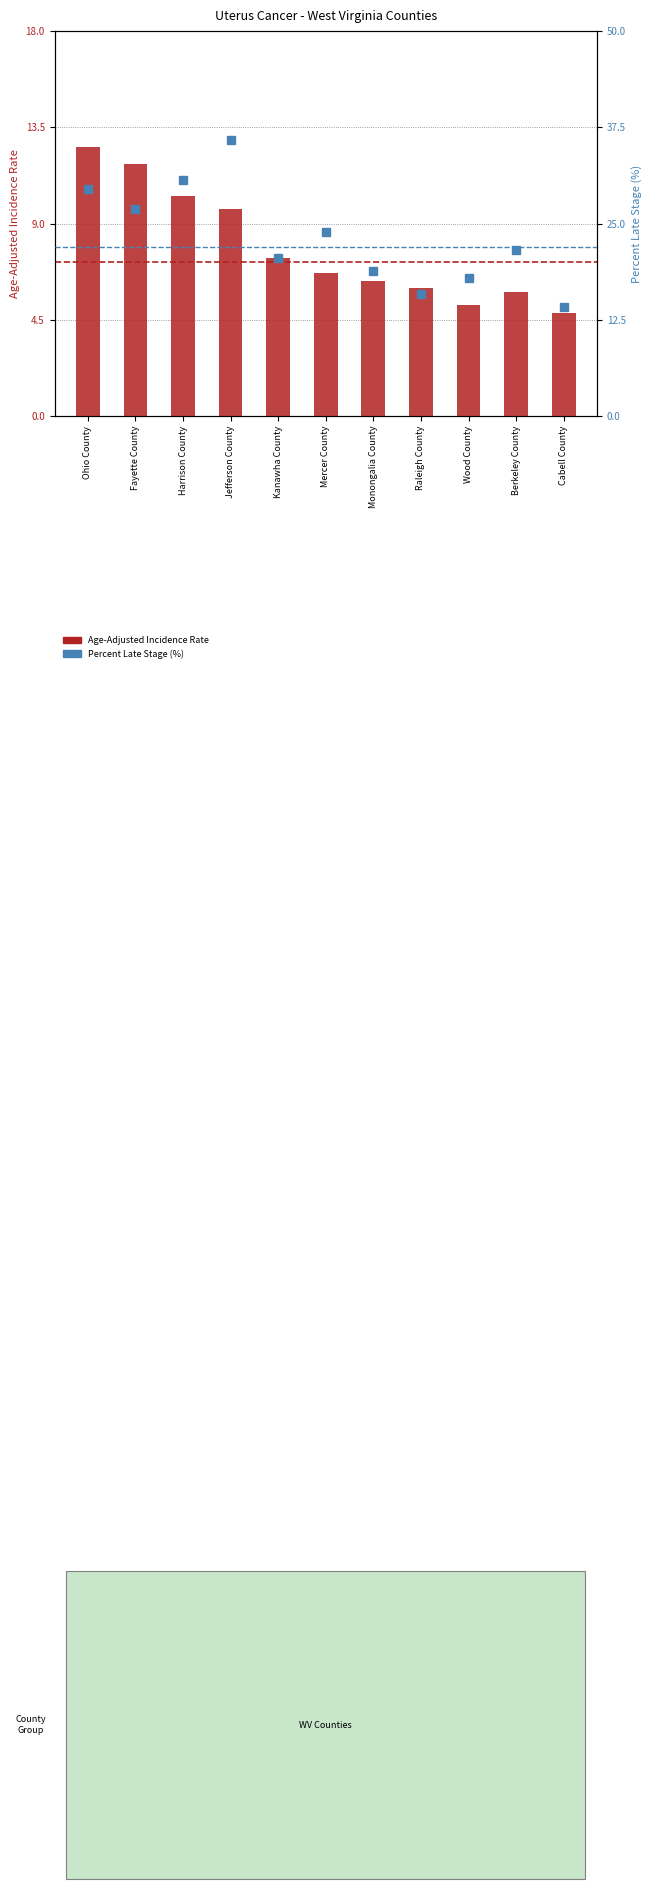

Where is Age-Adjusted Incidence Rate nearest to the value 8?

Kanawha County